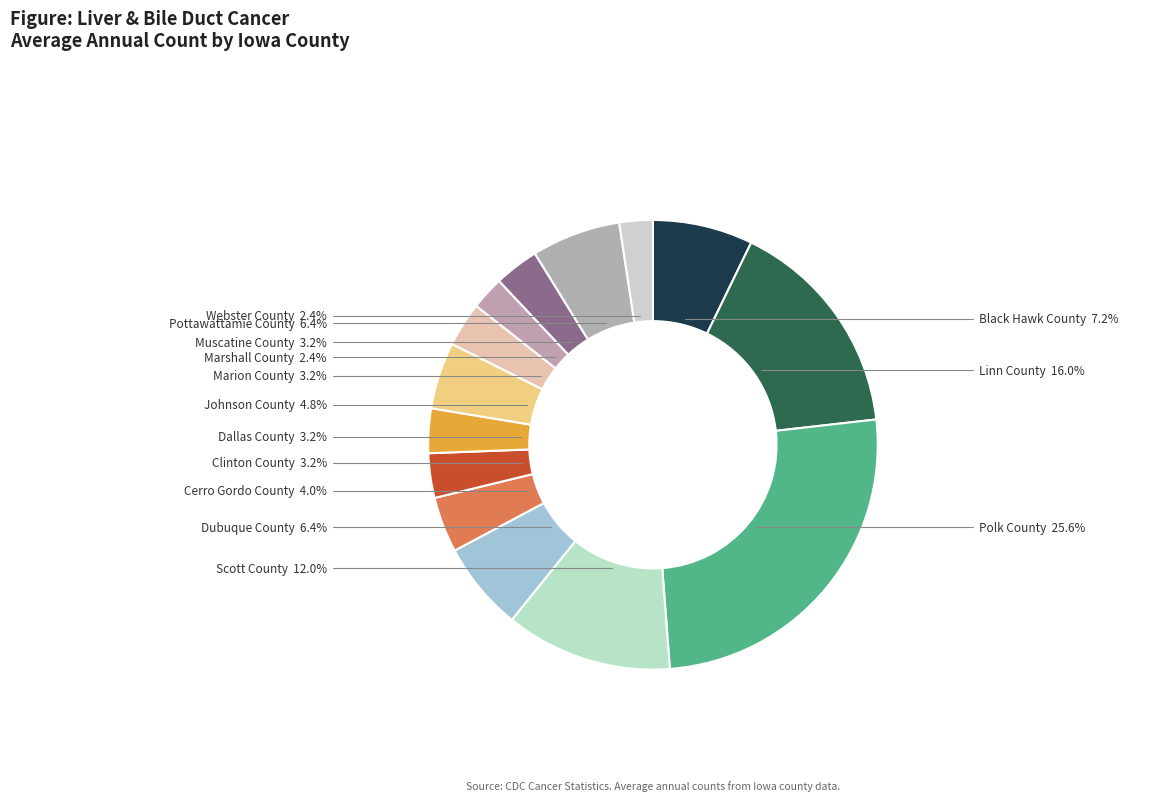

Does Marshall County represent more than half of the total?

No